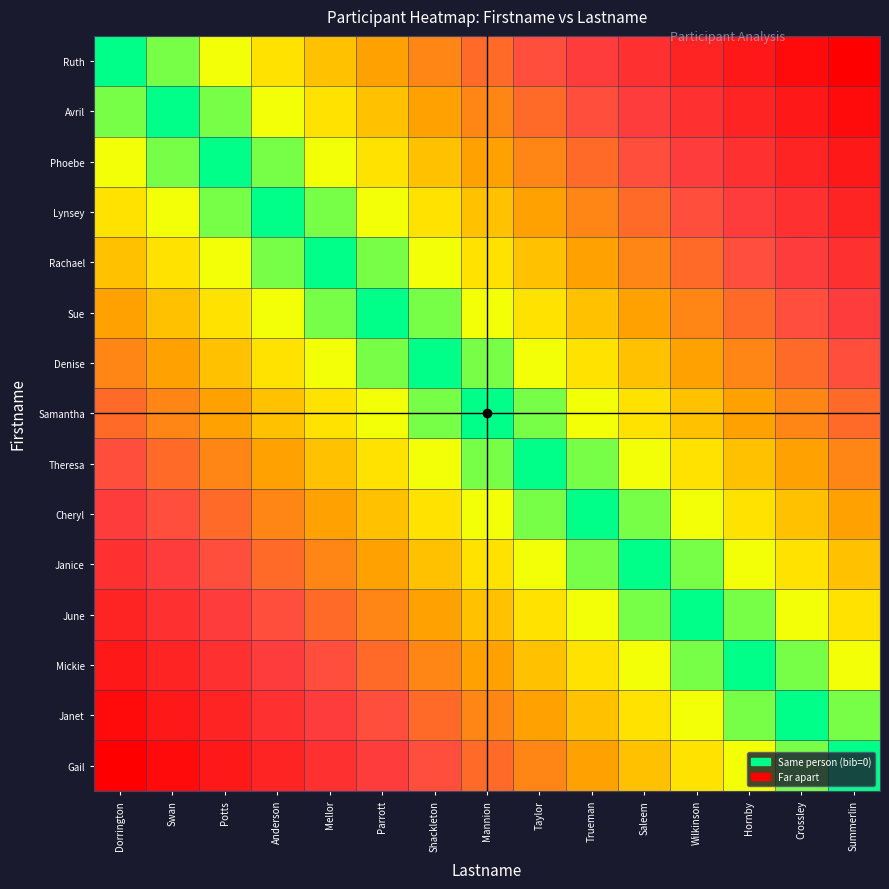

Reading left to right, list all the values displayed in this chart.

Ruth: Dorrington=0.0	Swan=0.1	Potts=0.1	Anderson=0.2	Mellor=0.3	Parrott=0.4	Shackleton=0.4	Mannion=0.5	Taylor=0.6	Trueman=0.6	Saleem=0.7	Wilkinson=0.8	Hornby=0.9	Crossley=0.9	Summerlin=1.0
Avril: Dorrington=0.1	Swan=0.0	Potts=0.1	Anderson=0.1	Mellor=0.2	Parrott=0.3	Shackleton=0.4	Mannion=0.4	Taylor=0.5	Trueman=0.6	Saleem=0.6	Wilkinson=0.7	Hornby=0.8	Crossley=0.9	Summerlin=0.9
Phoebe: Dorrington=0.1	Swan=0.1	Potts=0.0	Anderson=0.1	Mellor=0.1	Parrott=0.2	Shackleton=0.3	Mannion=0.4	Taylor=0.4	Trueman=0.5	Saleem=0.6	Wilkinson=0.6	Hornby=0.7	Crossley=0.8	Summerlin=0.9
Lynsey: Dorrington=0.2	Swan=0.1	Potts=0.1	Anderson=0.0	Mellor=0.1	Parrott=0.1	Shackleton=0.2	Mannion=0.3	Taylor=0.4	Trueman=0.4	Saleem=0.5	Wilkinson=0.6	Hornby=0.6	Crossley=0.7	Summerlin=0.8
Rachael: Dorrington=0.3	Swan=0.2	Potts=0.1	Anderson=0.1	Mellor=0.0	Parrott=0.1	Shackleton=0.1	Mannion=0.2	Taylor=0.3	Trueman=0.4	Saleem=0.4	Wilkinson=0.5	Hornby=0.6	Crossley=0.6	Summerlin=0.7
Sue: Dorrington=0.4	Swan=0.3	Potts=0.2	Anderson=0.1	Mellor=0.1	Parrott=0.0	Shackleton=0.1	Mannion=0.1	Taylor=0.2	Trueman=0.3	Saleem=0.4	Wilkinson=0.4	Hornby=0.5	Crossley=0.6	Summerlin=0.6
Denise: Dorrington=0.4	Swan=0.4	Potts=0.3	Anderson=0.2	Mellor=0.1	Parrott=0.1	Shackleton=0.0	Mannion=0.1	Taylor=0.1	Trueman=0.2	Saleem=0.3	Wilkinson=0.4	Hornby=0.4	Crossley=0.5	Summerlin=0.6
Samantha: Dorrington=0.5	Swan=0.4	Potts=0.4	Anderson=0.3	Mellor=0.2	Parrott=0.1	Shackleton=0.1	Mannion=0.0	Taylor=0.1	Trueman=0.1	Saleem=0.2	Wilkinson=0.3	Hornby=0.4	Crossley=0.4	Summerlin=0.5
Theresa: Dorrington=0.6	Swan=0.5	Potts=0.4	Anderson=0.4	Mellor=0.3	Parrott=0.2	Shackleton=0.1	Mannion=0.1	Taylor=0.0	Trueman=0.1	Saleem=0.1	Wilkinson=0.2	Hornby=0.3	Crossley=0.4	Summerlin=0.4
Cheryl: Dorrington=0.6	Swan=0.6	Potts=0.5	Anderson=0.4	Mellor=0.4	Parrott=0.3	Shackleton=0.2	Mannion=0.1	Taylor=0.1	Trueman=0.0	Saleem=0.1	Wilkinson=0.1	Hornby=0.2	Crossley=0.3	Summerlin=0.4
Janice: Dorrington=0.7	Swan=0.6	Potts=0.6	Anderson=0.5	Mellor=0.4	Parrott=0.4	Shackleton=0.3	Mannion=0.2	Taylor=0.1	Trueman=0.1	Saleem=0.0	Wilkinson=0.1	Hornby=0.1	Crossley=0.2	Summerlin=0.3
June: Dorrington=0.8	Swan=0.7	Potts=0.6	Anderson=0.6	Mellor=0.5	Parrott=0.4	Shackleton=0.4	Mannion=0.3	Taylor=0.2	Trueman=0.1	Saleem=0.1	Wilkinson=0.0	Hornby=0.1	Crossley=0.1	Summerlin=0.2
Mickie: Dorrington=0.9	Swan=0.8	Potts=0.7	Anderson=0.6	Mellor=0.6	Parrott=0.5	Shackleton=0.4	Mannion=0.4	Taylor=0.3	Trueman=0.2	Saleem=0.1	Wilkinson=0.1	Hornby=0.0	Crossley=0.1	Summerlin=0.1
Janet: Dorrington=0.9	Swan=0.9	Potts=0.8	Anderson=0.7	Mellor=0.6	Parrott=0.6	Shackleton=0.5	Mannion=0.4	Taylor=0.4	Trueman=0.3	Saleem=0.2	Wilkinson=0.1	Hornby=0.1	Crossley=0.0	Summerlin=0.1
Gail: Dorrington=1.0	Swan=0.9	Potts=0.9	Anderson=0.8	Mellor=0.7	Parrott=0.6	Shackleton=0.6	Mannion=0.5	Taylor=0.4	Trueman=0.4	Saleem=0.3	Wilkinson=0.2	Hornby=0.1	Crossley=0.1	Summerlin=0.0